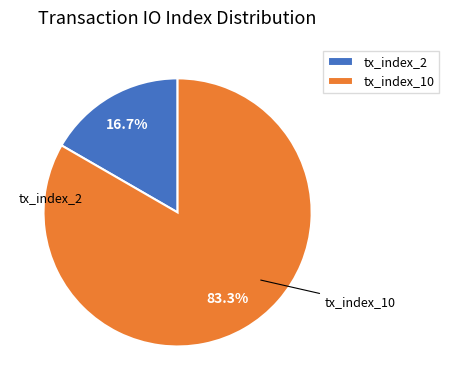

Rank the categories by value from highest to lowest.

tx_index_10, tx_index_2